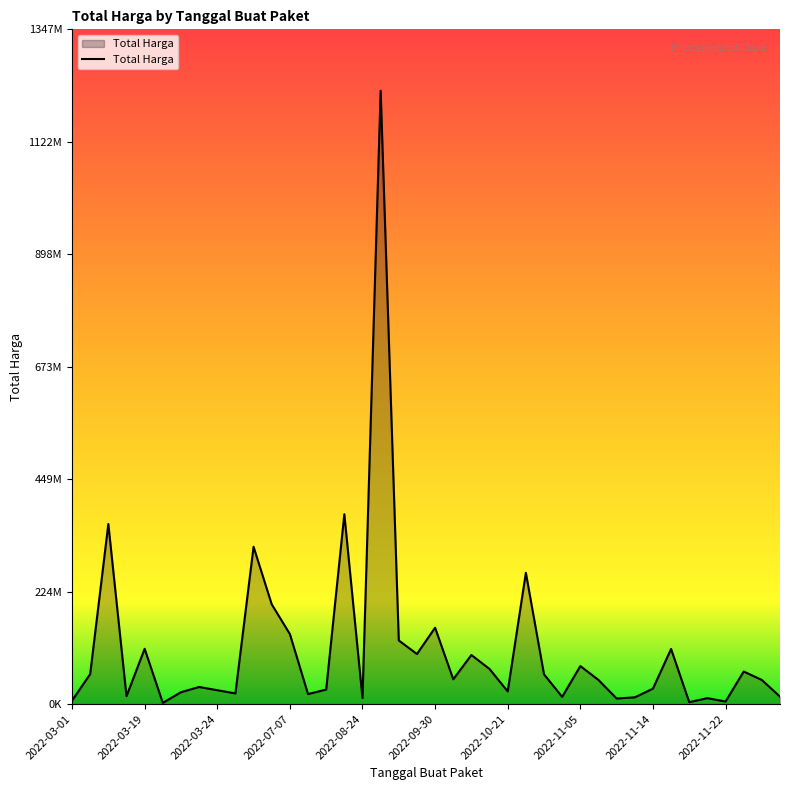

List the labels in order of value, largest first.

17, 15, 2022-03-24, 10, 25, 11, 20, 12, 18, 2022-08-24, 33, 19, 22, 28, 23, 37, 2022-03-19, 26, 21, 29, 38, 2022-11-05, 32, 14, 2022-11-14, 24, 2022-10-21, 2022-11-22, 13, 2022-07-07, 39, 27, 31, 16, 35, 30, 2022-03-01, 36, 34, 2022-09-30